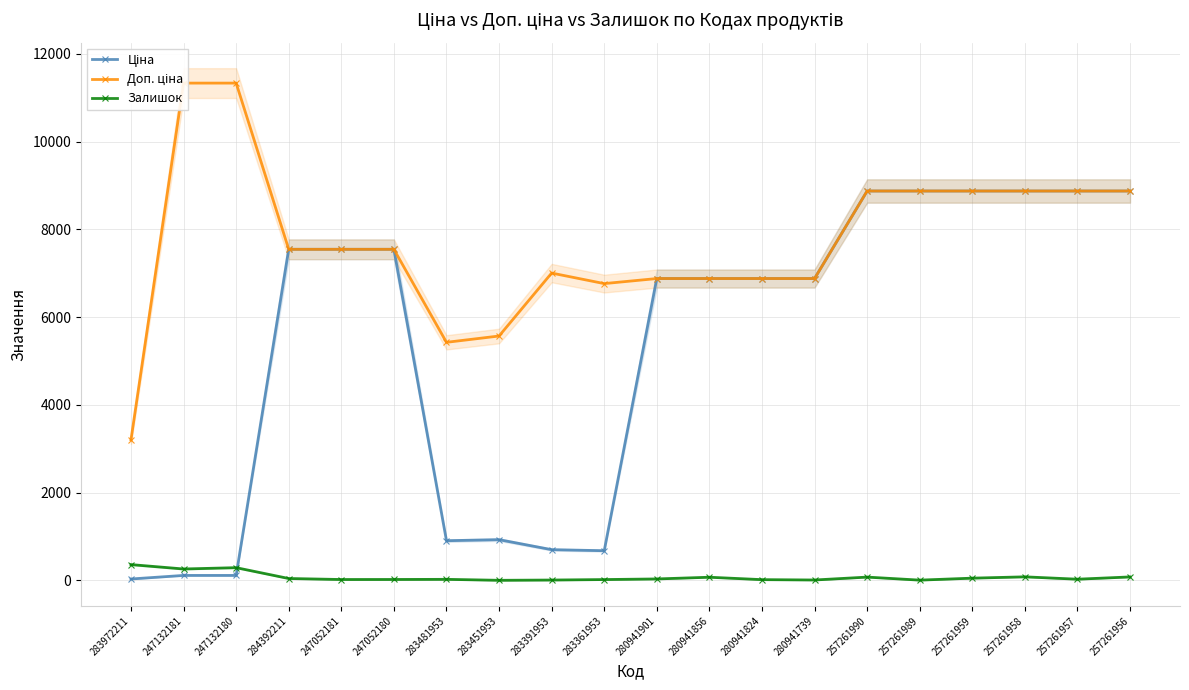

In Залишок, how many points are lower than both neighbors (excluding endpoints)?

6